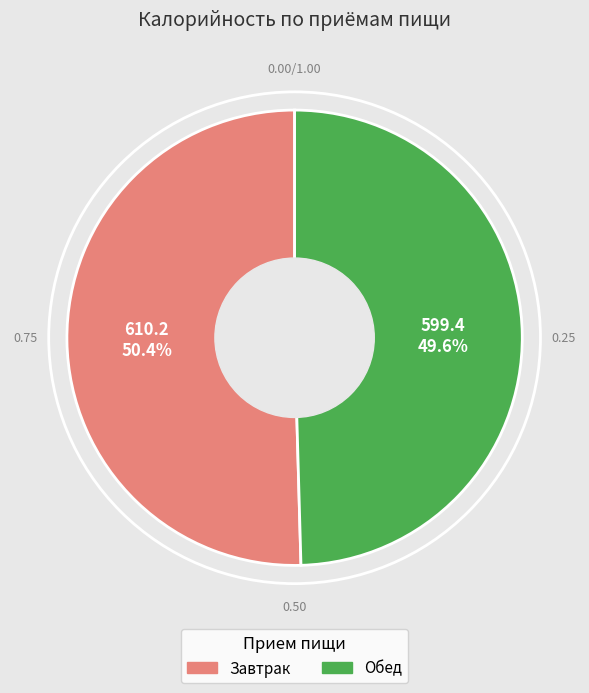

How many slices are in this pie chart?

2